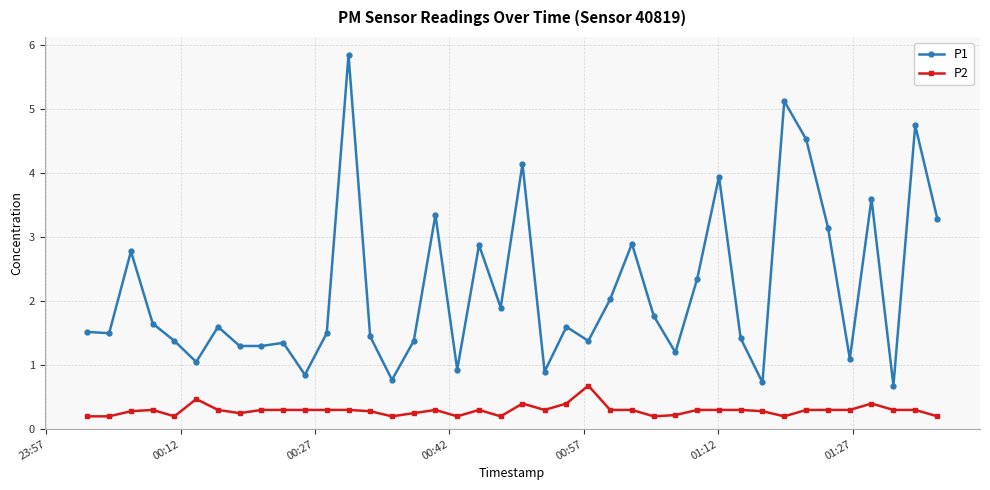

How many P2 values are between 0 and 1?

40